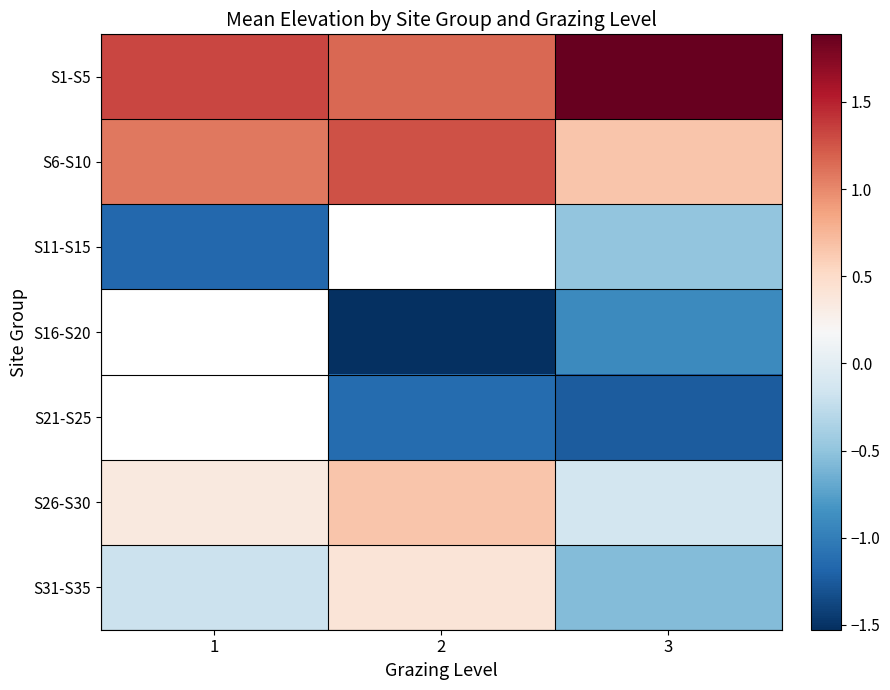

How many values in the S26-S30 series exceed 0?

2